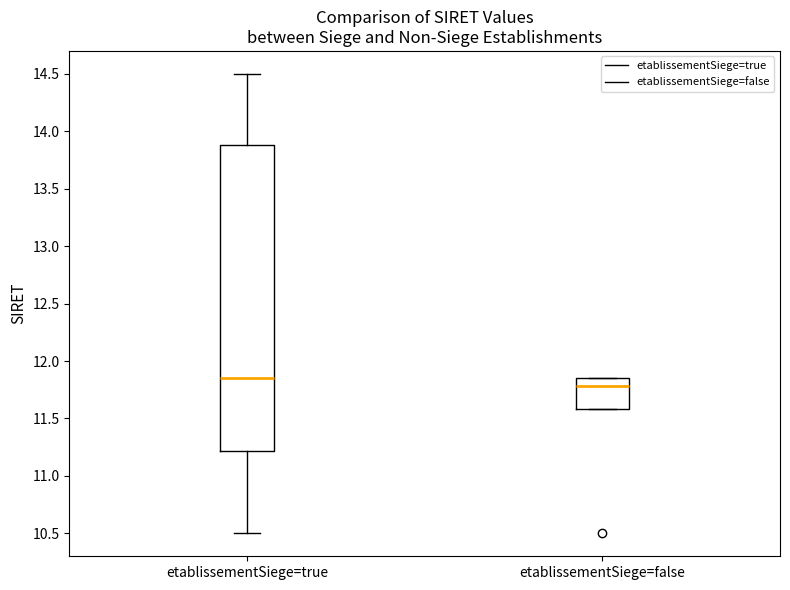

Reading left to right, transcribe this box plot: for each box, give where its median line is, the range the box spans, and where its two whiskers end, as read against the y-axis. The values are not printed on the chart, so give them approximately, as read against the axis.

etablissementSiege=true: median 11.85, box 11.20 to 13.90, whiskers 10.50 to 14.50
etablissementSiege=false: median 11.80, box 11.60 to 11.85, whiskers 11.60 to 11.85